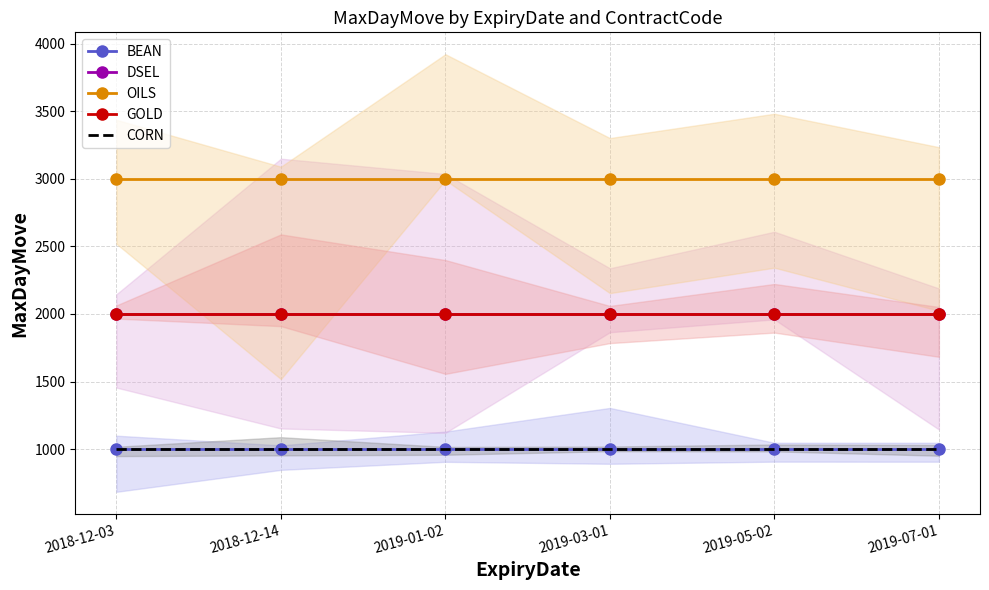

Reading left to right, extract all data points from this chart.

BEAN: 1000	1000	1000	1000	1000	1000
DSEL: 2000	2000	2000	2000	2000	2000
OILS: 3000	3000	3000	3000	3000	3000
GOLD: 2000	2000	2000	2000	2000	2000
CORN: 1000	1000	1000	1000	1000	1000